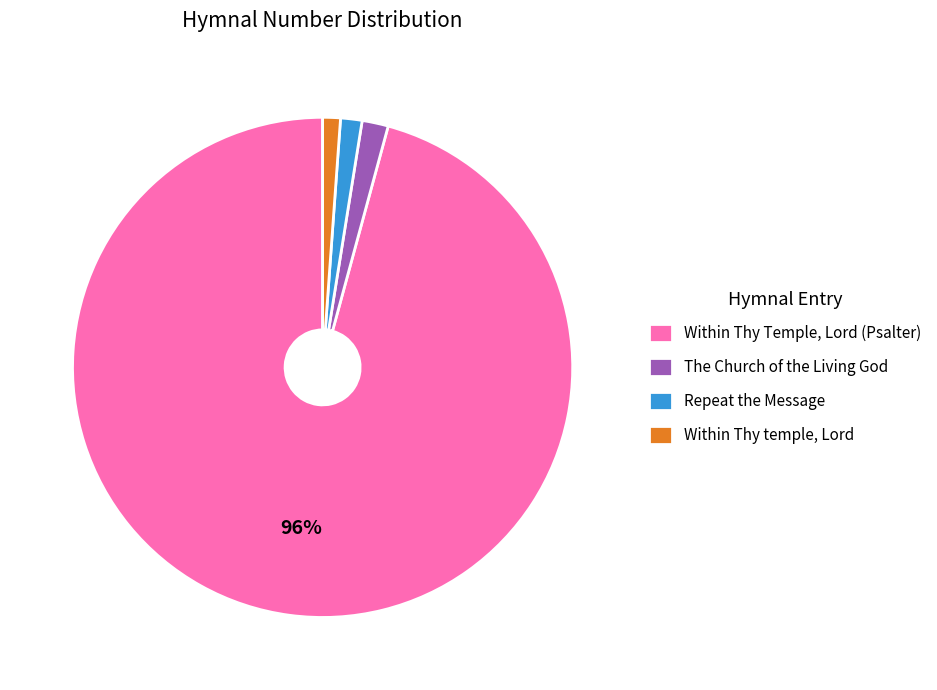

To the nearest percent, what percentage of the pie is The Church of the Living God?

2%